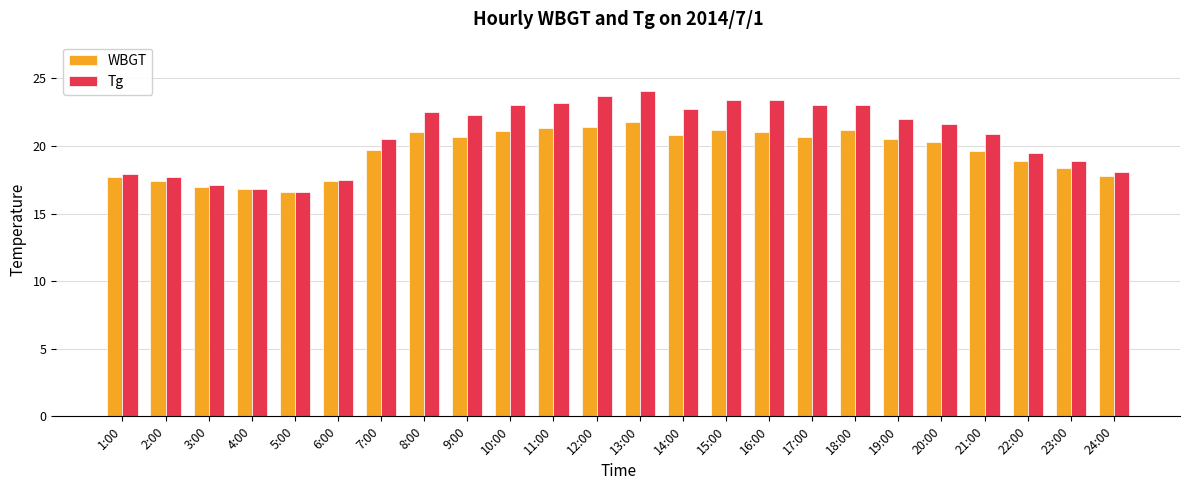

What is the sum of the WBGT values at 9:00 and 13:00?

42.5